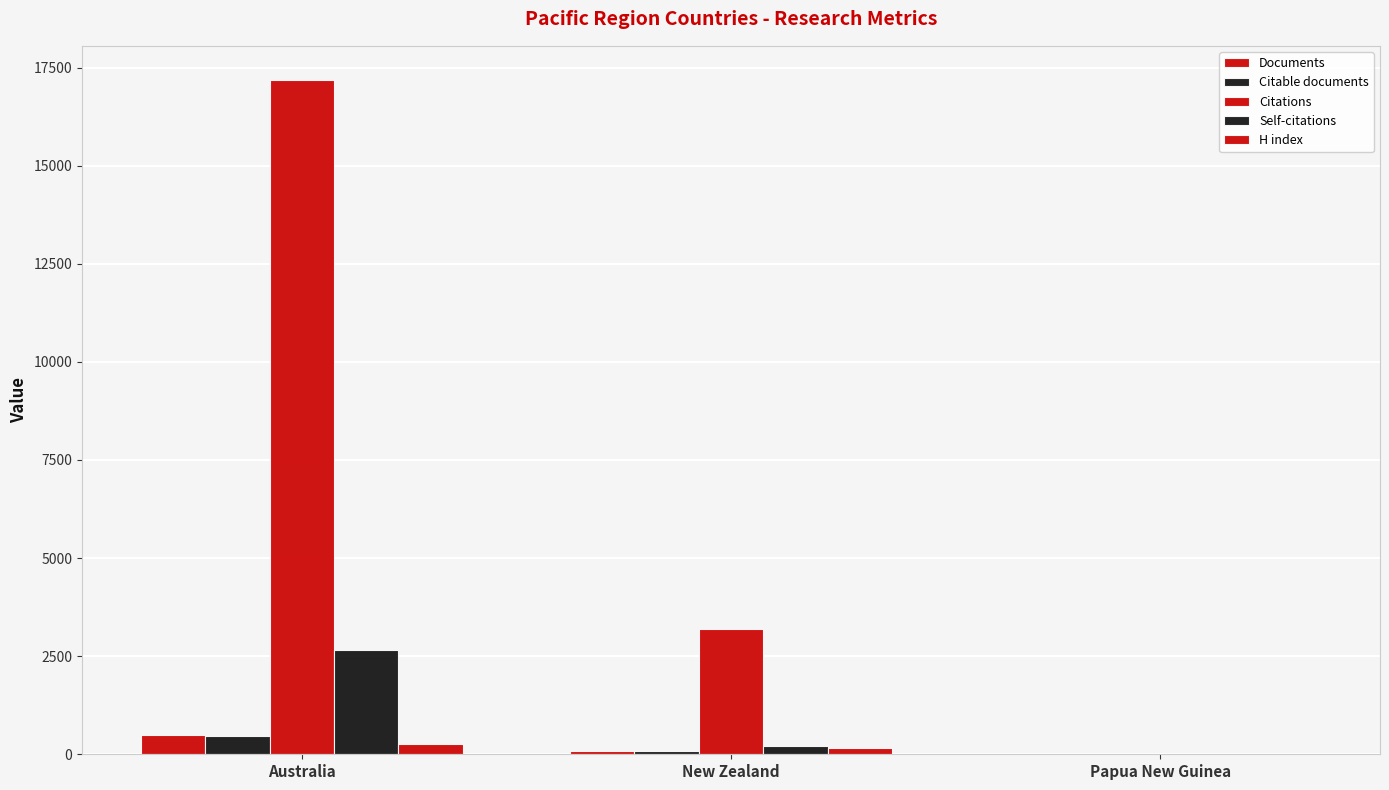

How many groups of bars are there?

3